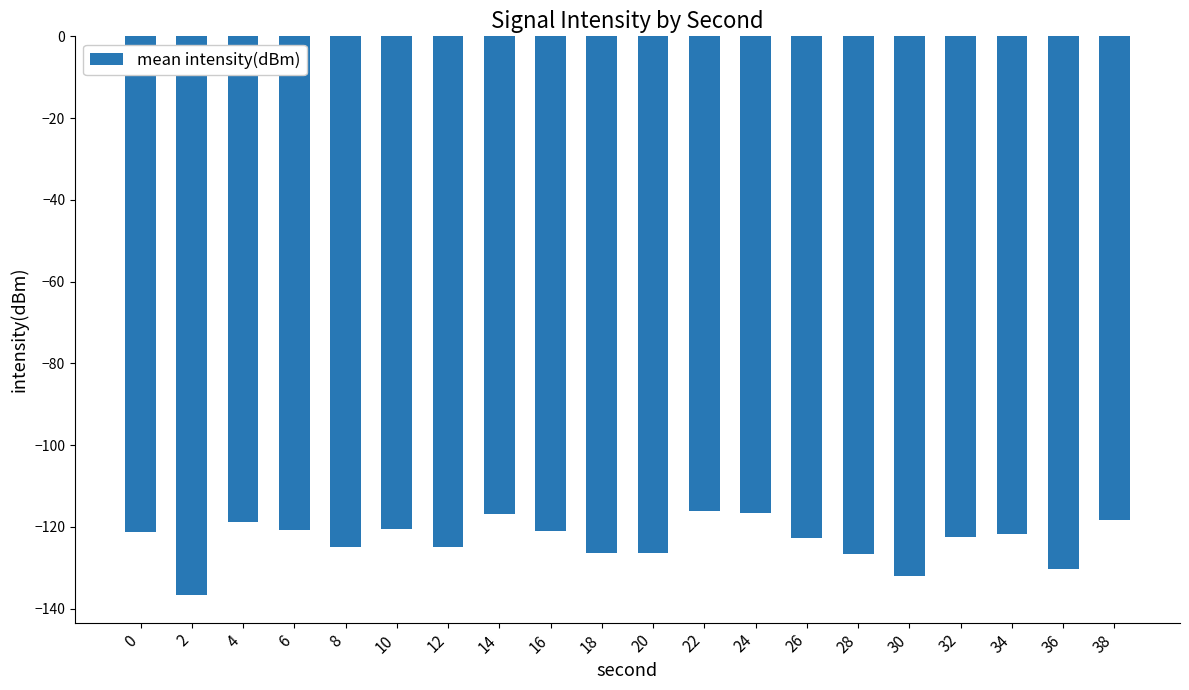

The value at 14 is -204.1. True or false?

False